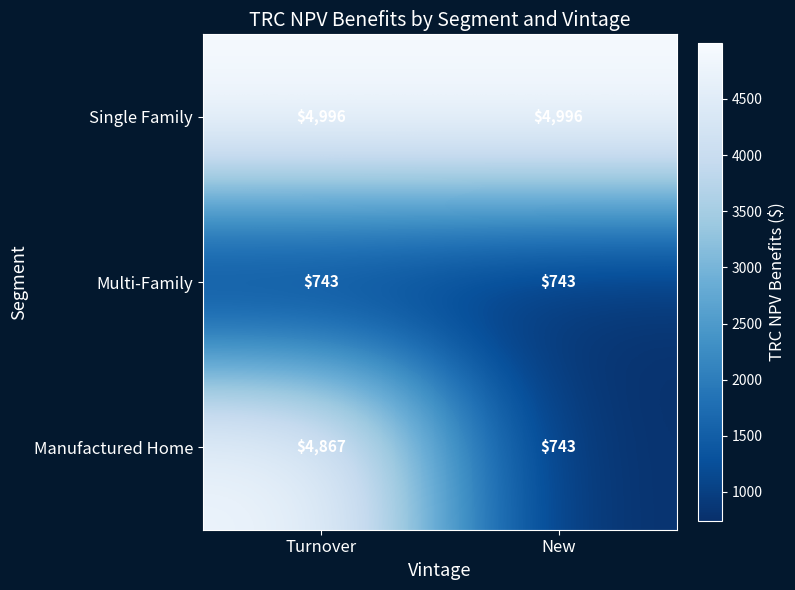

What is the approximate value of Manufactured Home at Turnover?

4867